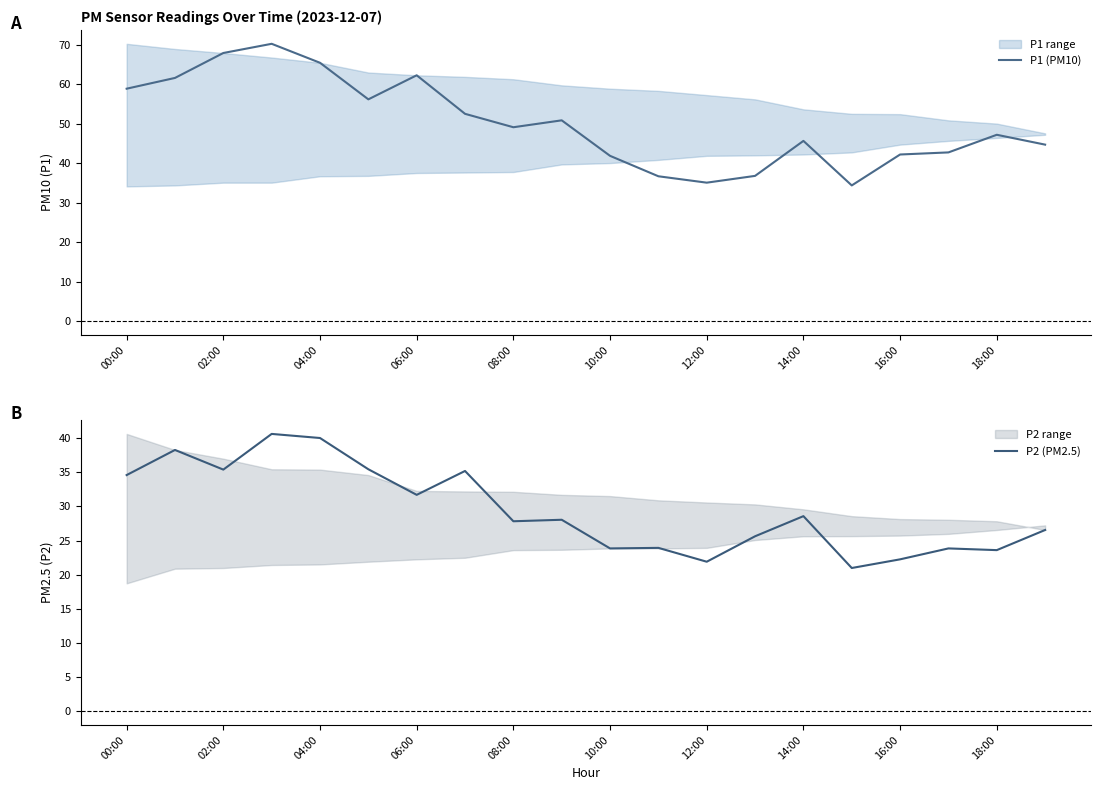

Is it true that P1 (PM10) equals 65.5 at 04:00?

True